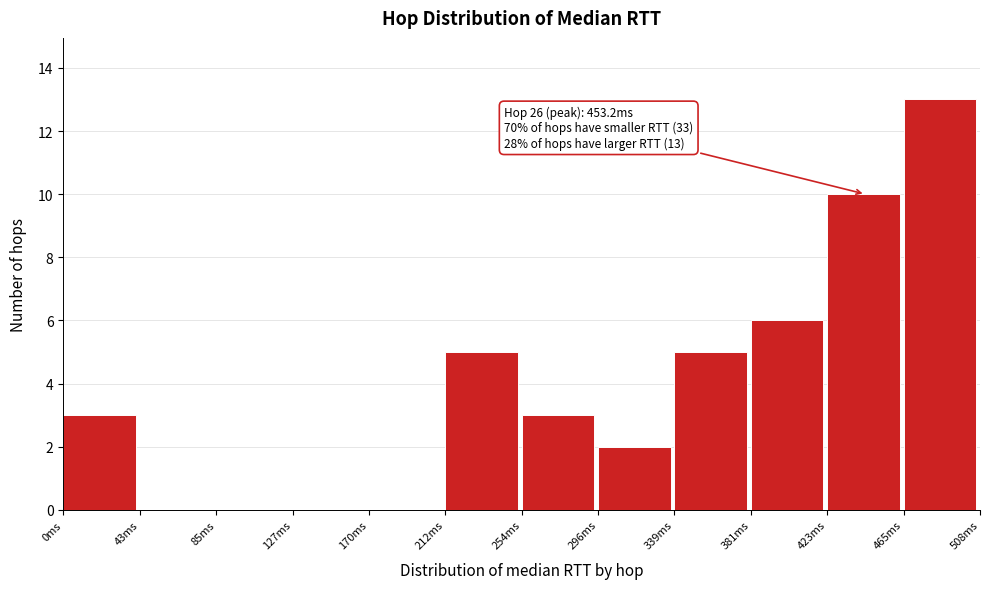

Which range on the x-axis has the tallest bar?

465 to 510